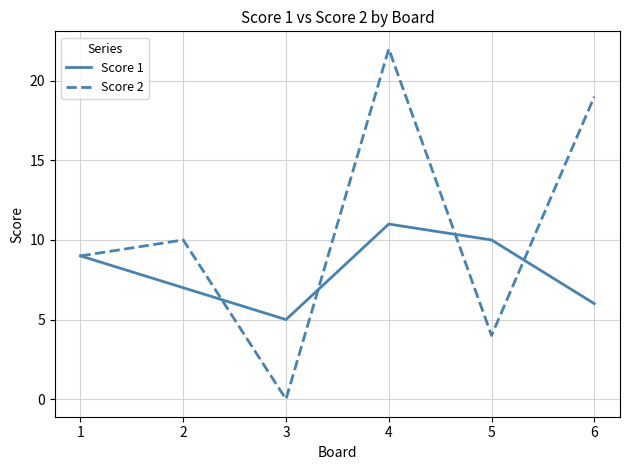

What is the maximum value shown in the chart?

22